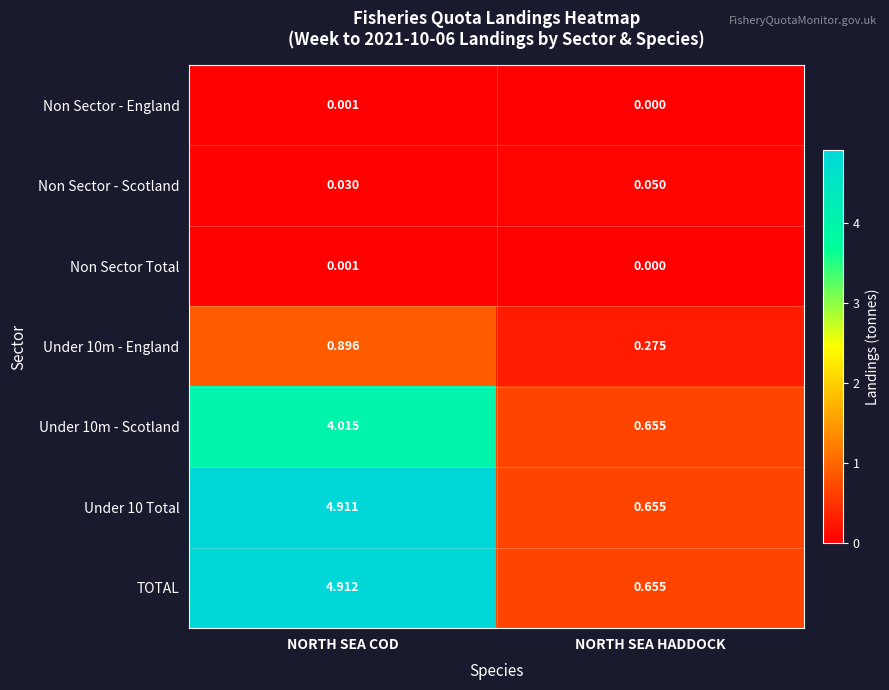

At which label is Under 10m - England closest to 0?

NORTH SEA HADDOCK